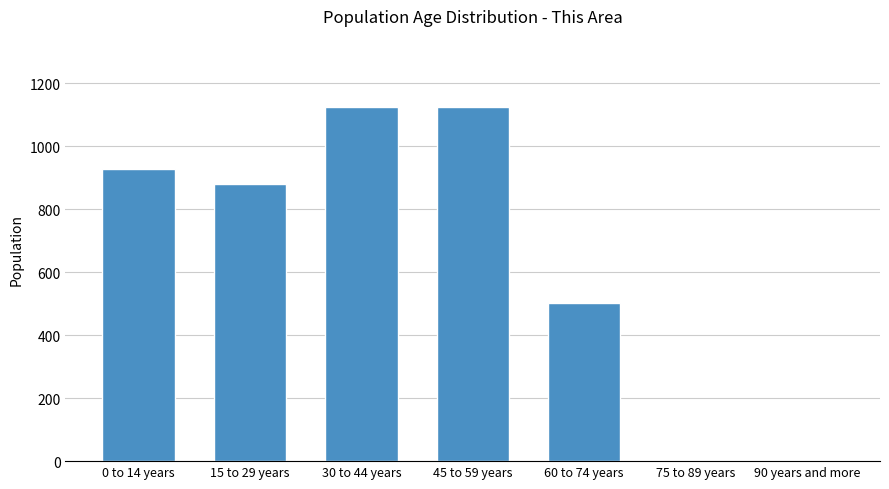

What is the sum of all values?

4559